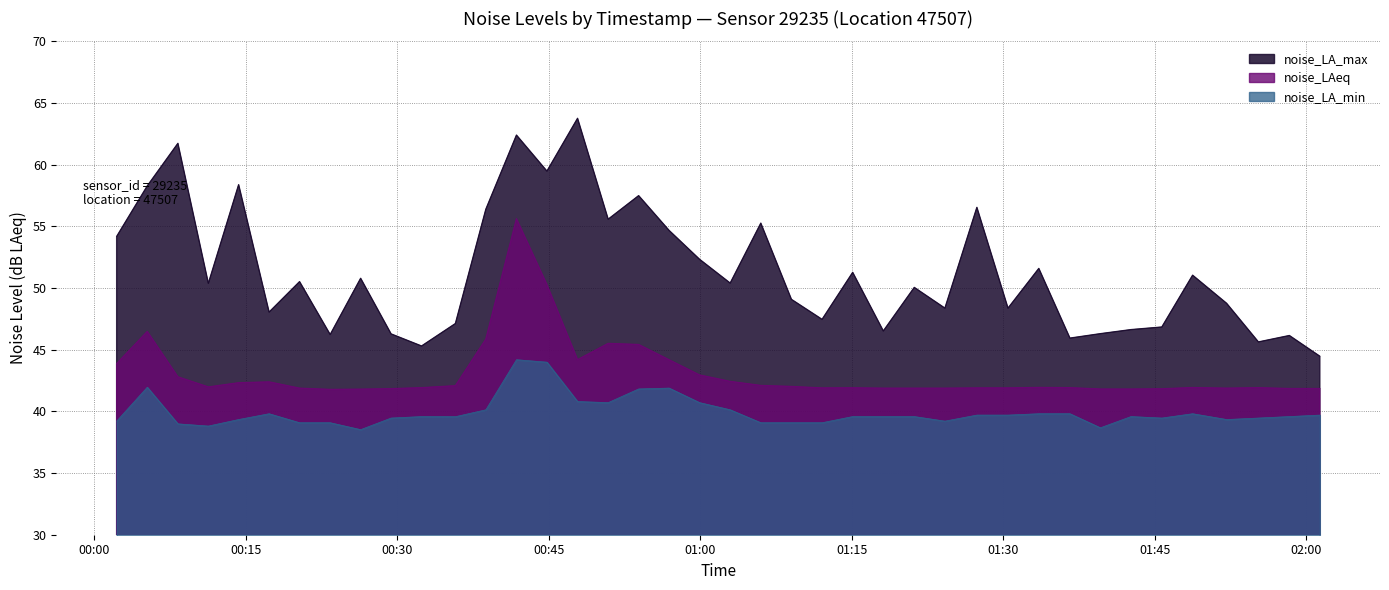

What is the label of the 19th point from the left?

00:56